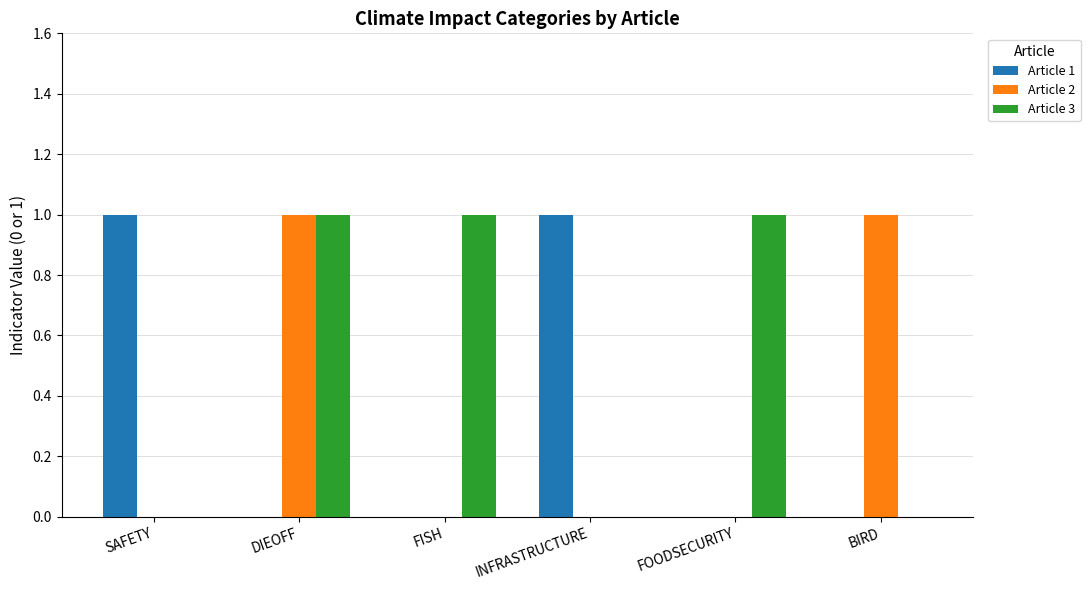

What is the total value across all series at FISH?

1